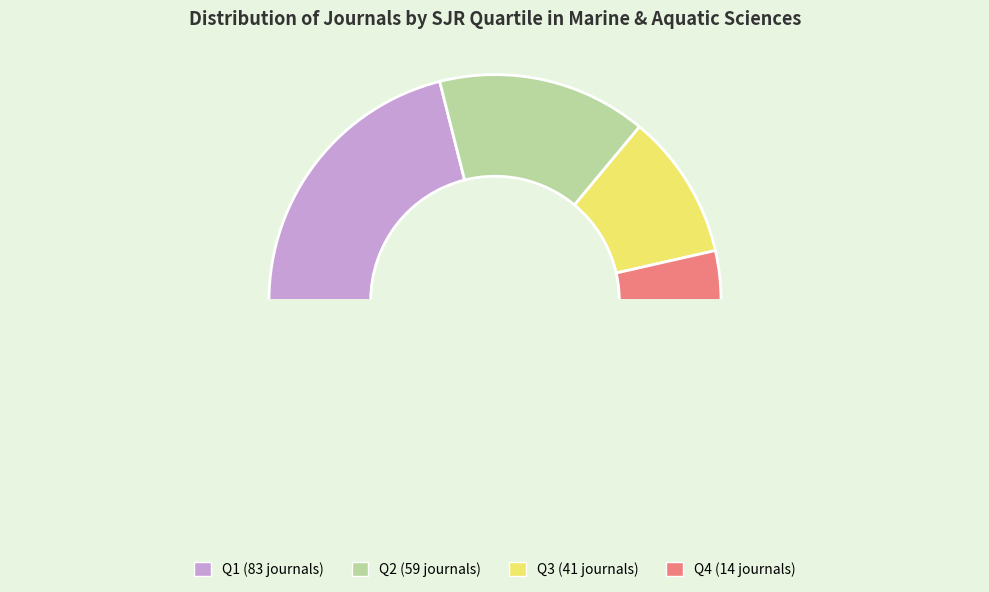

Which category has the smallest portion of the pie?

Q4